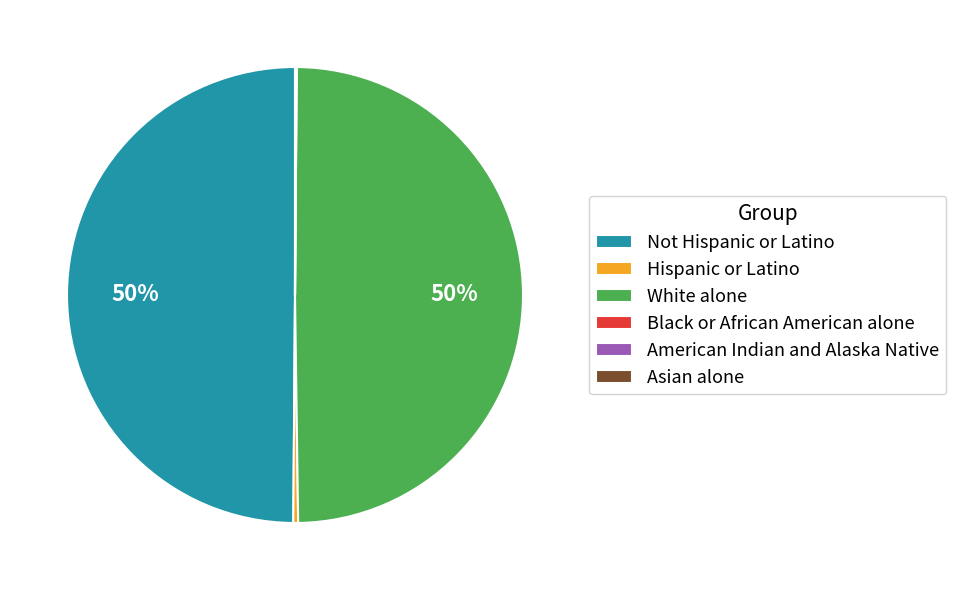

To the nearest percent, what portion does White alone represent?

50%